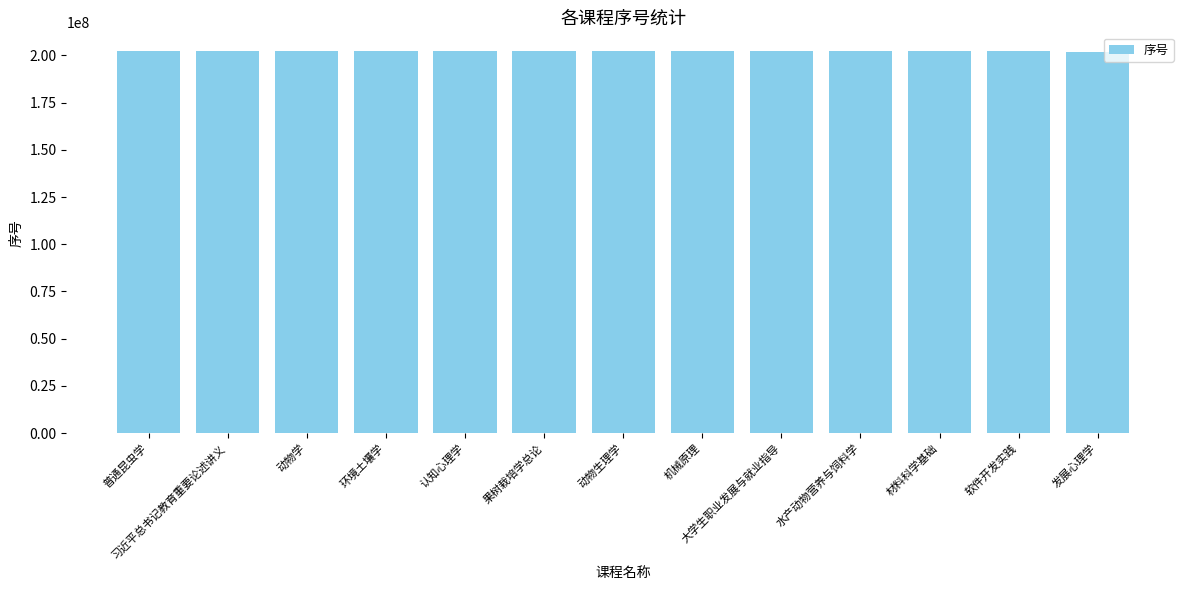

What is the change in value from 认知心理学 to 果树栽培学总论?

+1